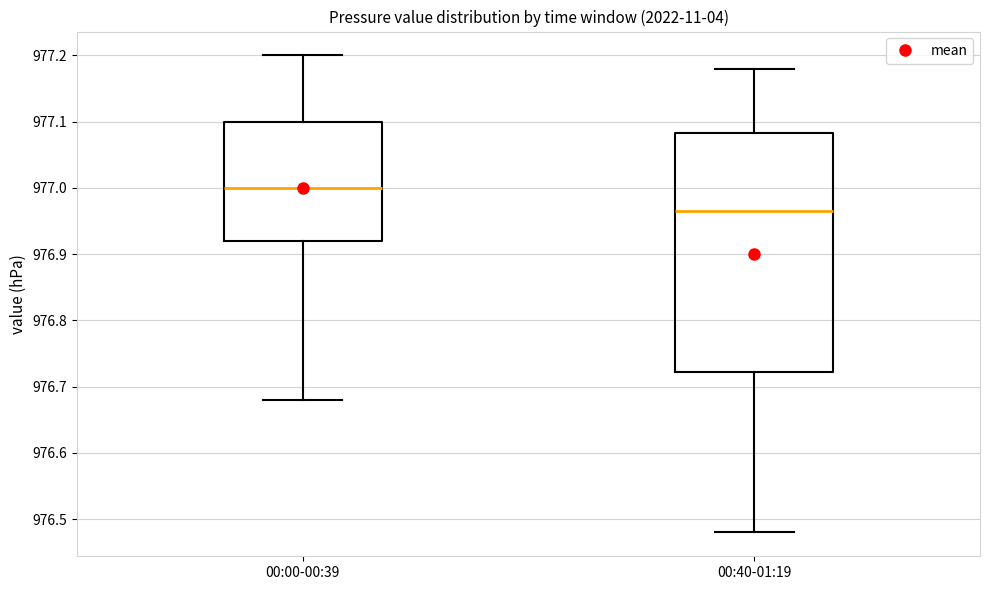

Reading left to right, transcribe this box plot: for each box, give where its median line is, the range the box spans, and where its two whiskers end, as read against the y-axis. The values are not printed on the chart, so give them approximately, as read against the axis.

00:00-00:39: median 977.00, box 976.92 to 977.10, whiskers 976.68 to 977.20
00:40-01:19: median 976.97, box 976.72 to 977.08, whiskers 976.48 to 977.18